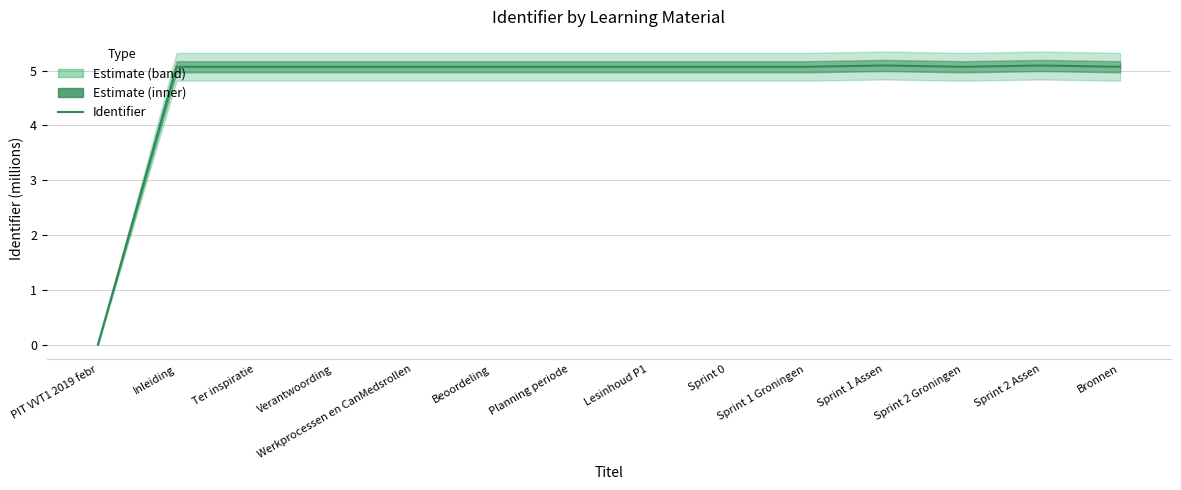

List the labels in order of value, largest first.

Sprint 2 Assen, Sprint 1 Assen, Bronnen, Sprint 2 Groningen, Sprint 1 Groningen, Sprint 0, Lesinhoud P1, Planning periode, Beoordeling, Werkprocessen en CanMedsrollen, Verantwoording, Ter inspiratie, Inleiding, PIT VVT1 2019 febr